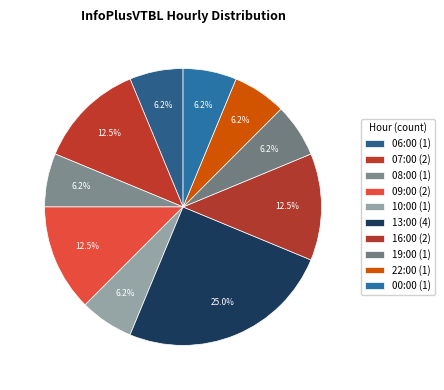

How many segments does this pie chart have?

10